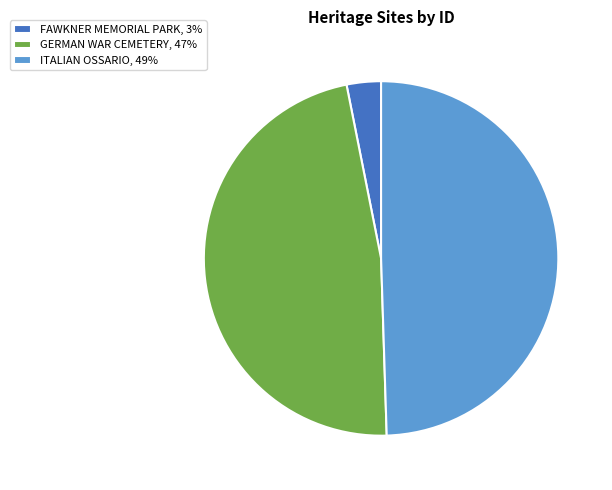

Does any single category account for the majority?

No